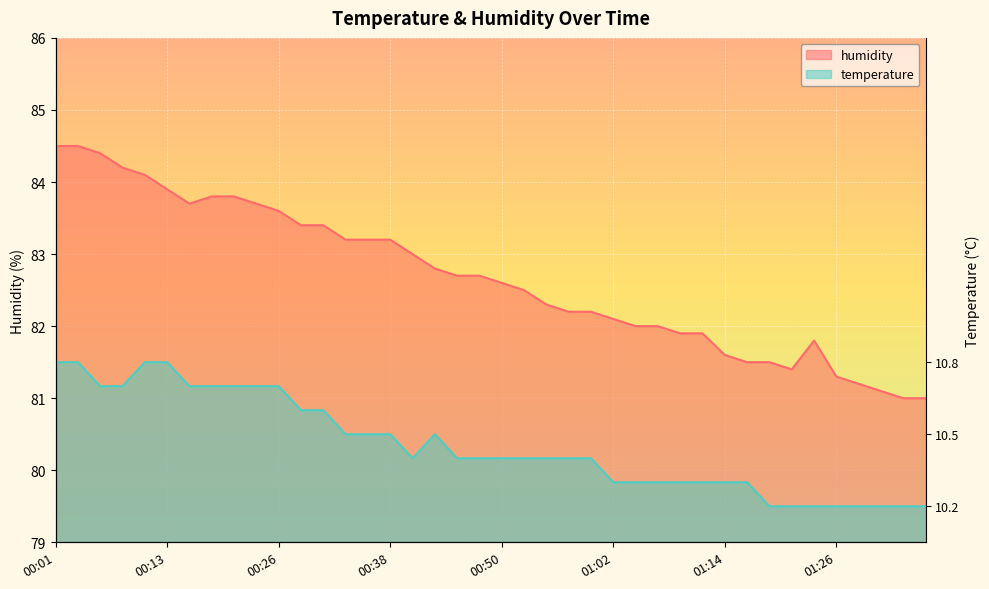

Rank the series at 01:26 from highest to lowest value.

humidity, temperature